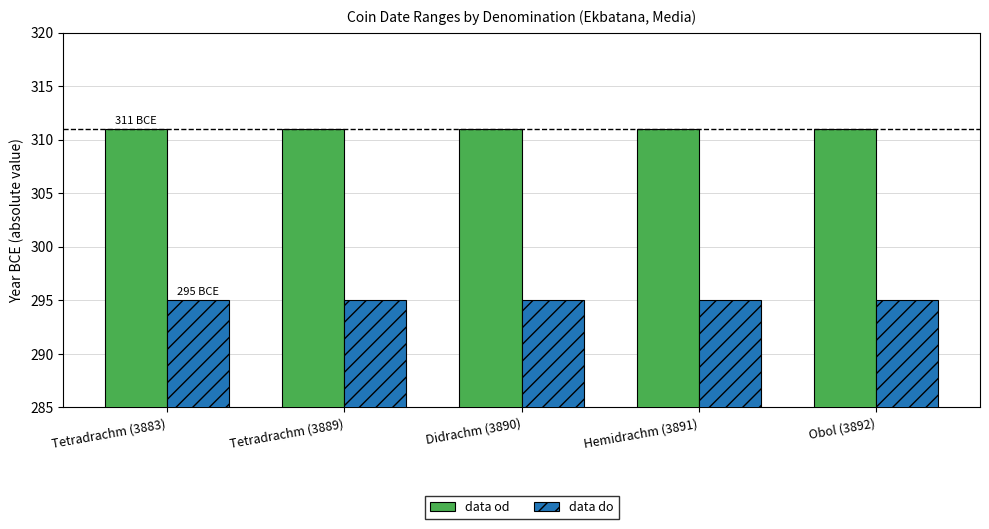

Reading left to right, what are all the values shown in this chart?

data od: 311	311	311	311	311
data do: 295	295	295	295	295